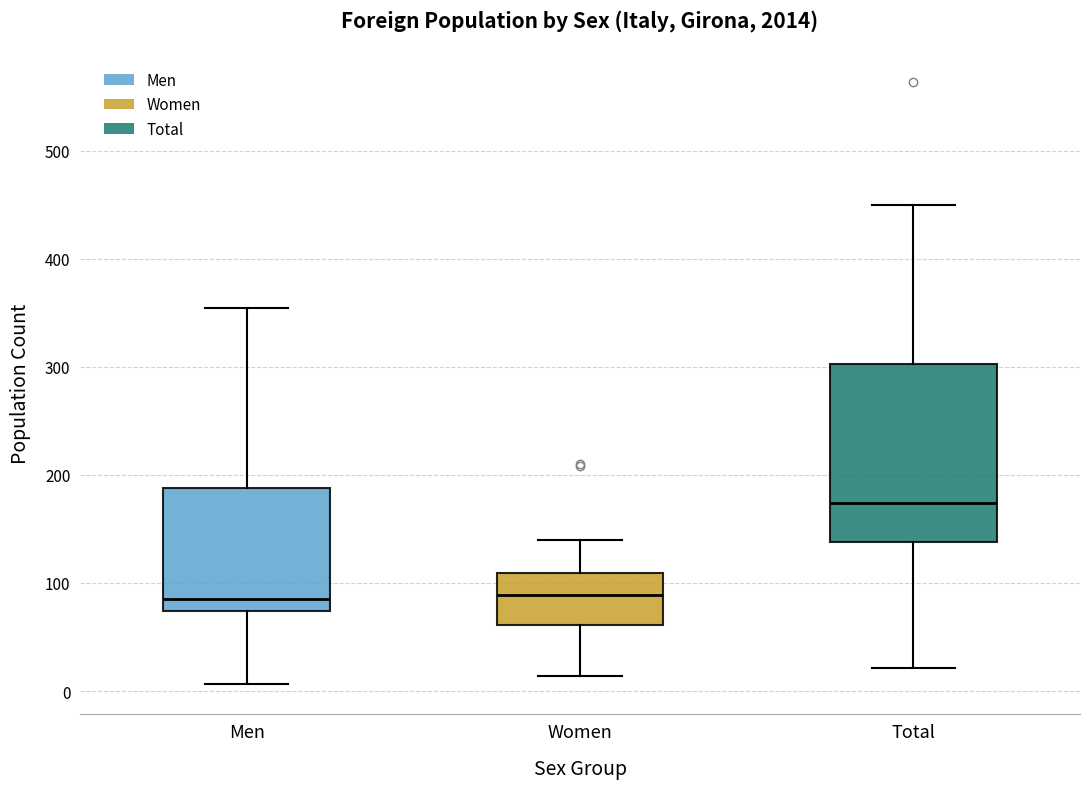

Which box's median line is the highest?

Total